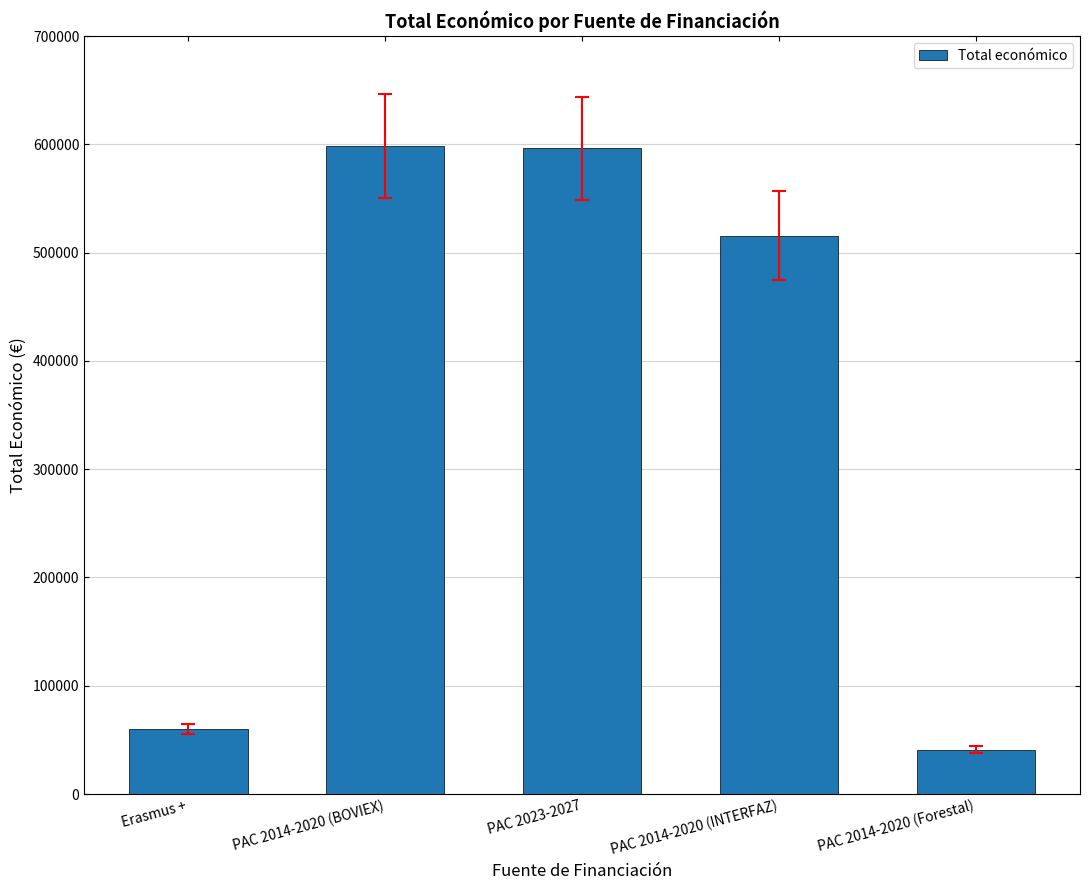

Does the chart contain stacked bars?

No